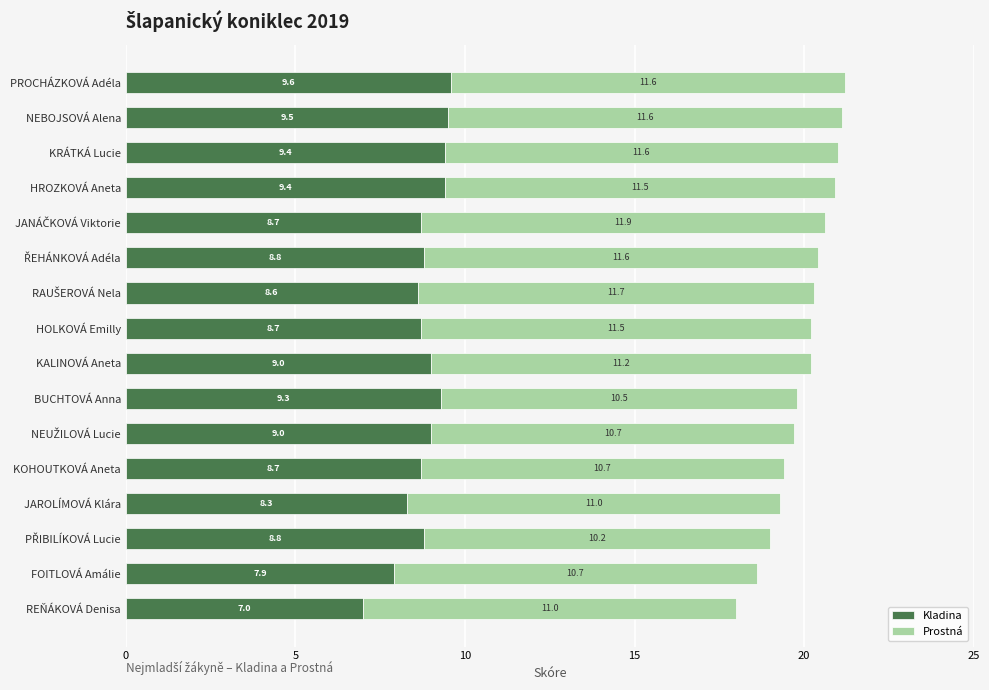

At which label is Kladina closest to 8?

FOITLOVÁ Amálie